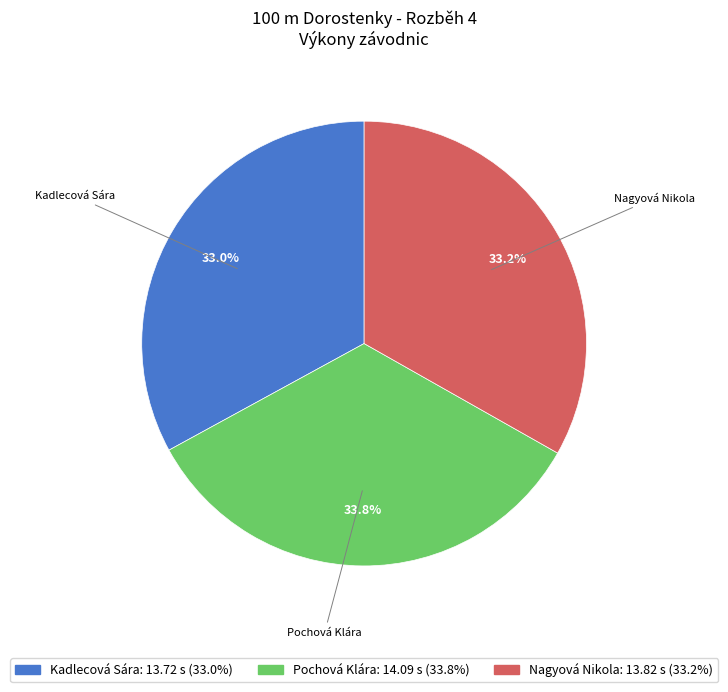

Which category has the biggest portion of the pie?

Pochová Klára